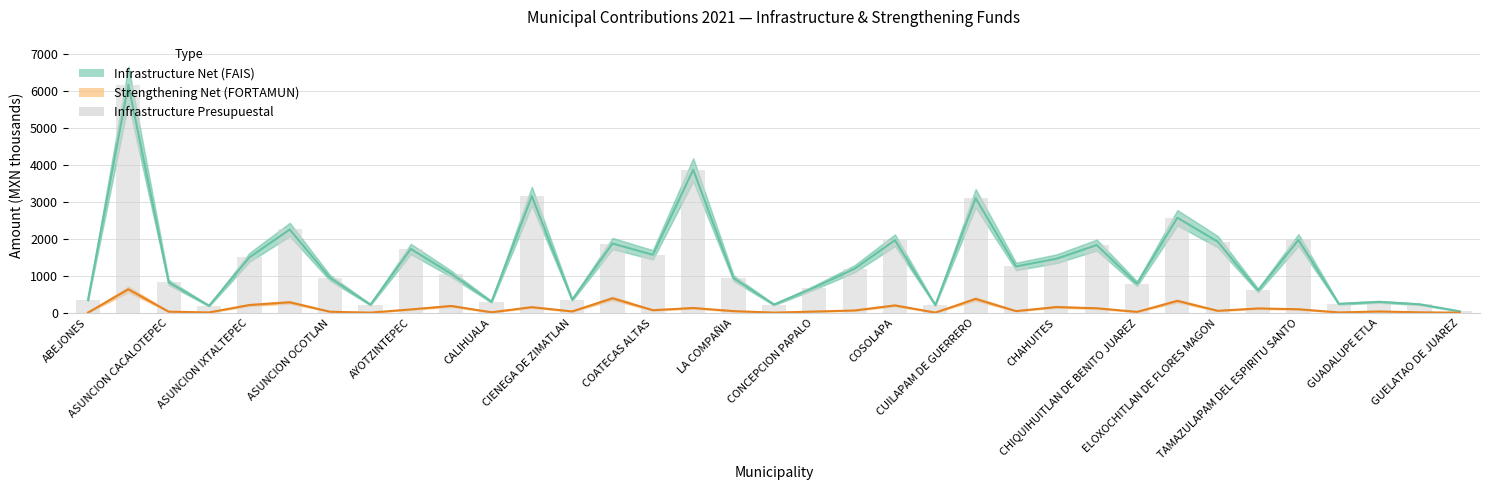

Does the chart contain stacked bars?

No